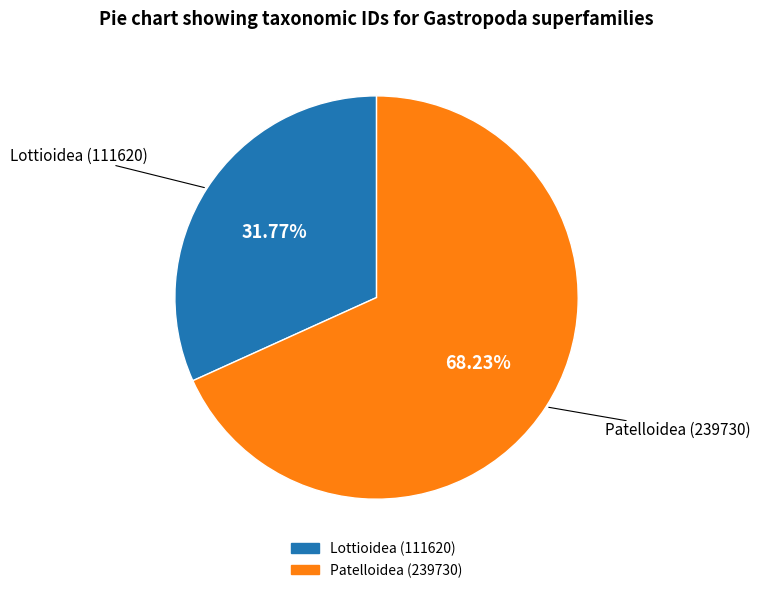

How much of the chart is everything except Patelloidea (239730)?

31.8%